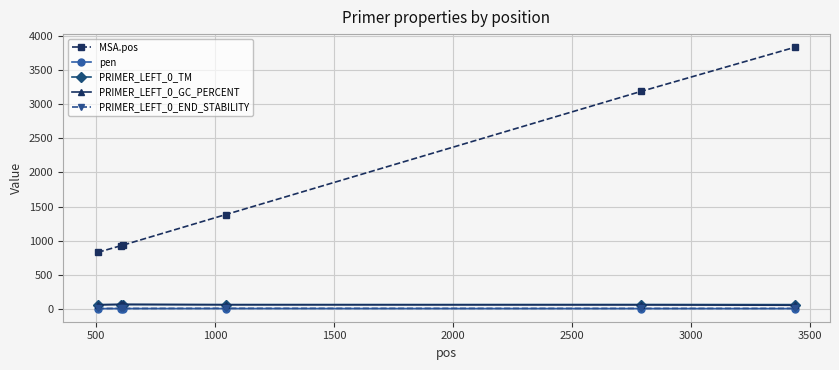

At how many categories does at least one series exceed 446?

6